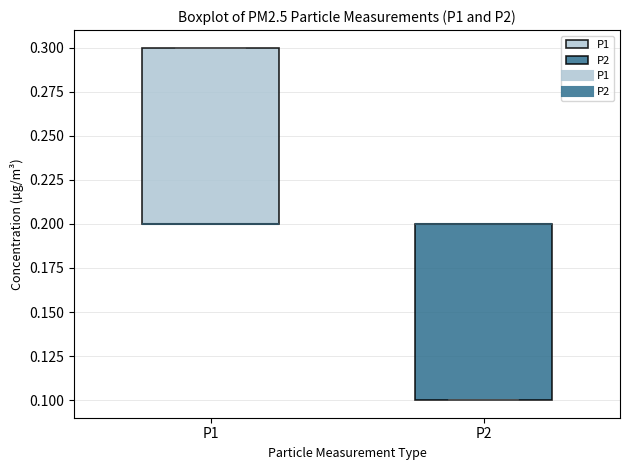

Reading left to right, transcribe this box plot: for each box, give where its median line is, the range the box spans, and where its two whiskers end, as read against the y-axis. The values are not printed on the chart, so give them approximately, as read against the axis.

P1: median 0.2 (drawn on the box's lower edge), box 0.2 to 0.3, whiskers 0.2 to 0.3
P2: median 0.2 (drawn on the box's upper edge), box 0.1 to 0.2, whiskers 0.1 to 0.2